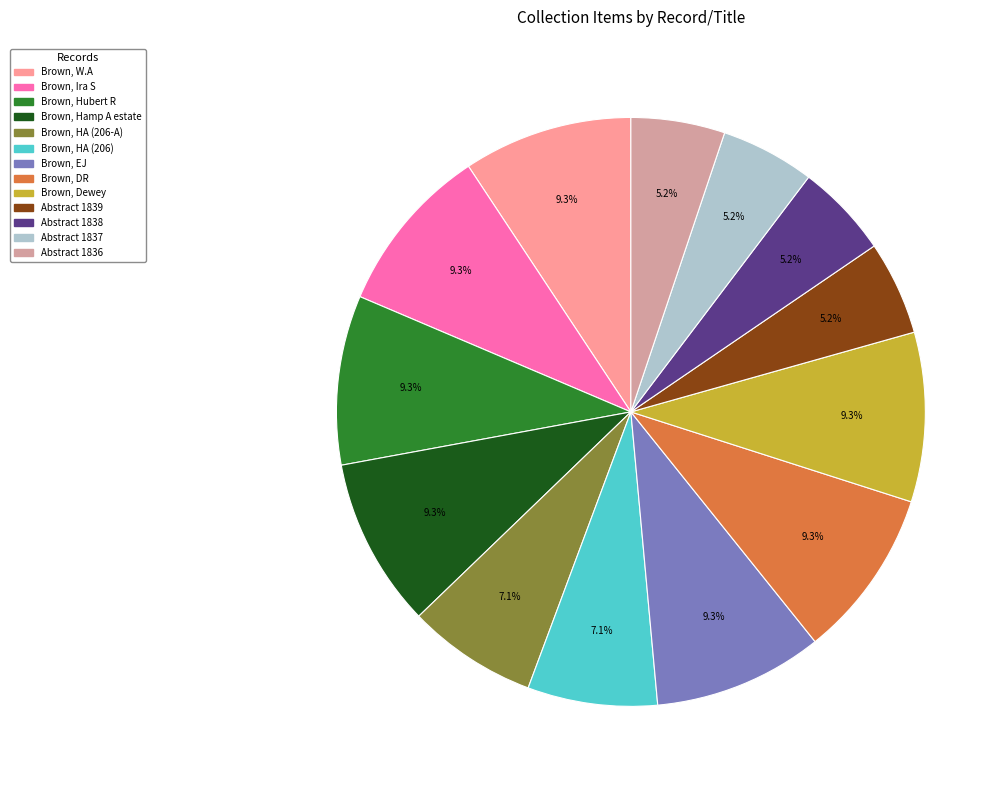

Does any single category account for the majority?

No